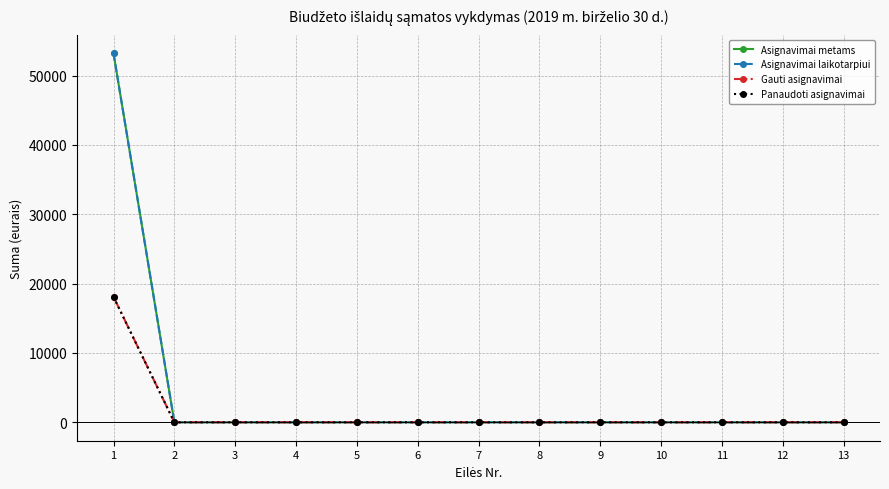

Is this an area chart (filled region under the line)?

No